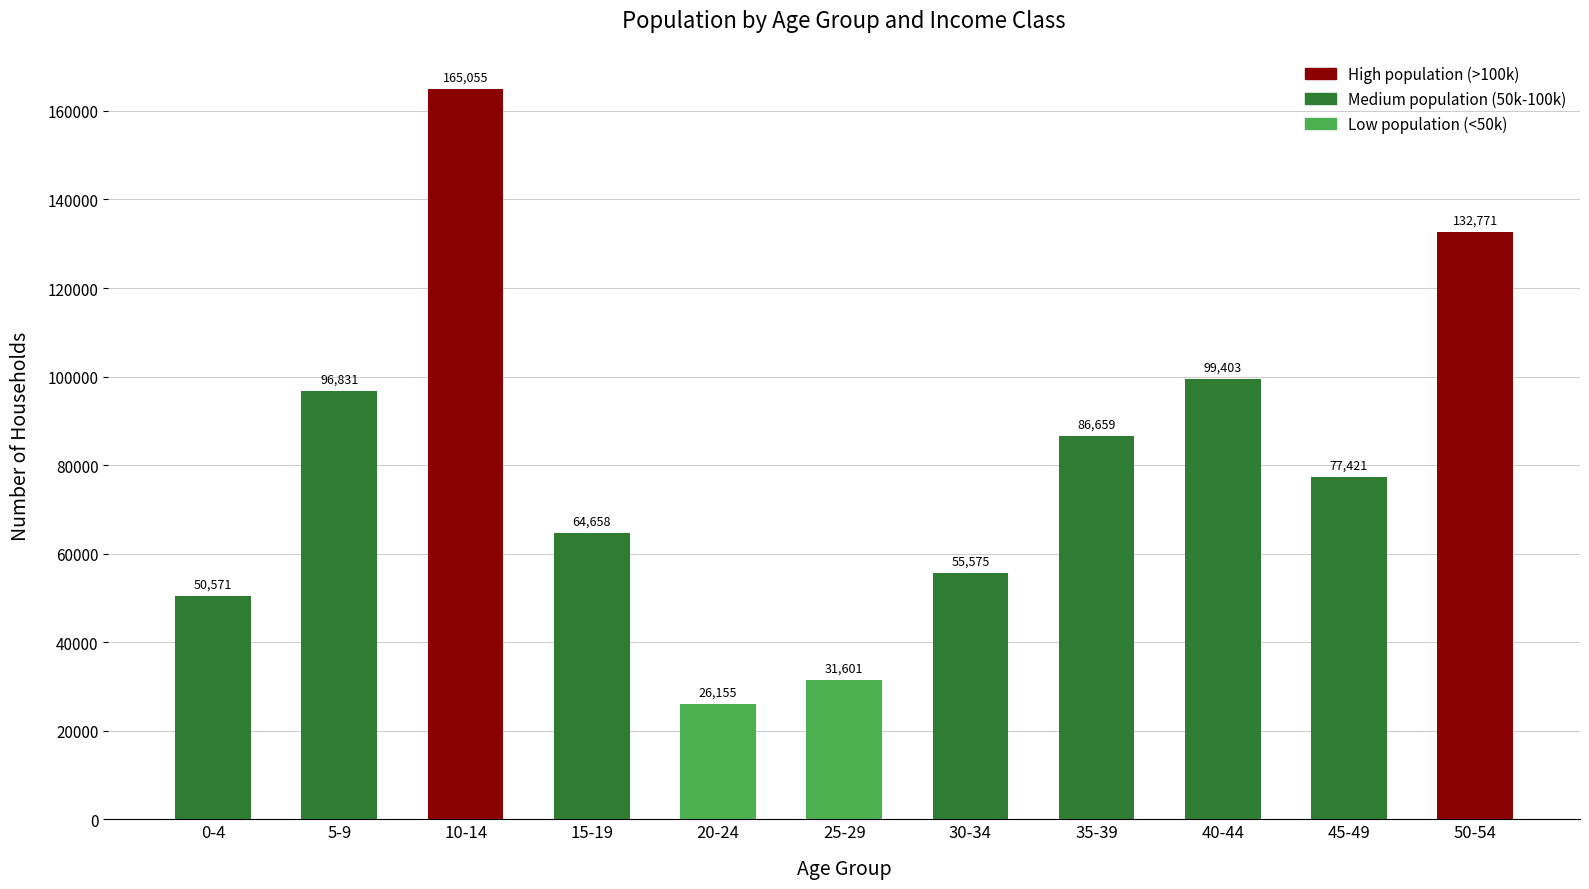

Reading left to right, transcribe all the data shown in this chart.

0-4=50571	5-9=96831	10-14=165055	15-19=64658	20-24=26155	25-29=31601	30-34=55575	35-39=86659	40-44=99403	45-49=77421	50-54=132771